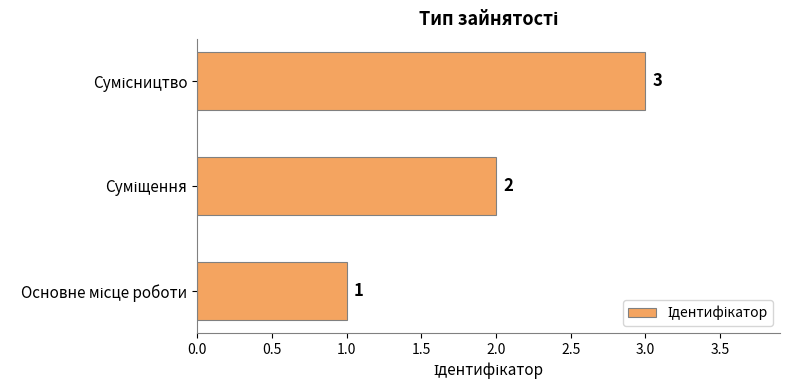

How many values are between 1 and 3?

3